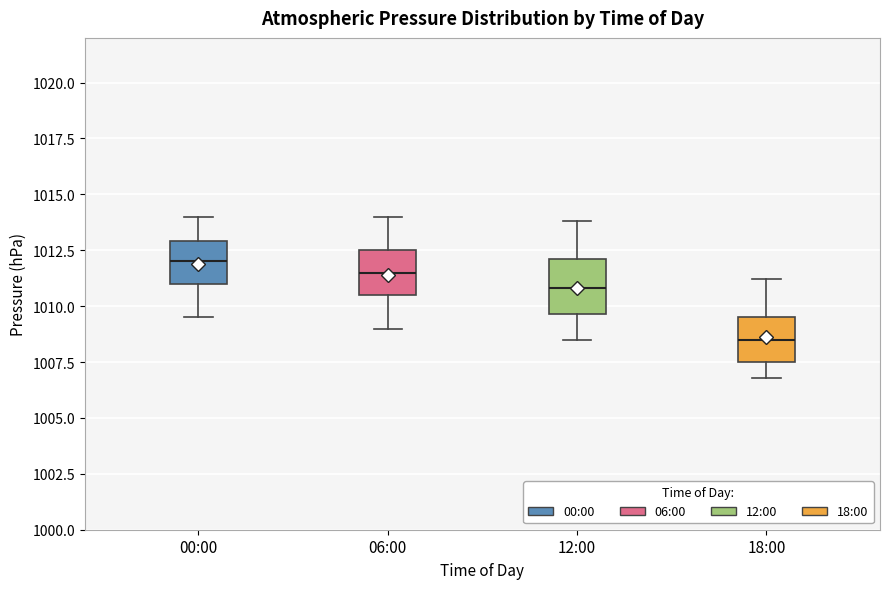

Which box's median line is the highest?

00:00